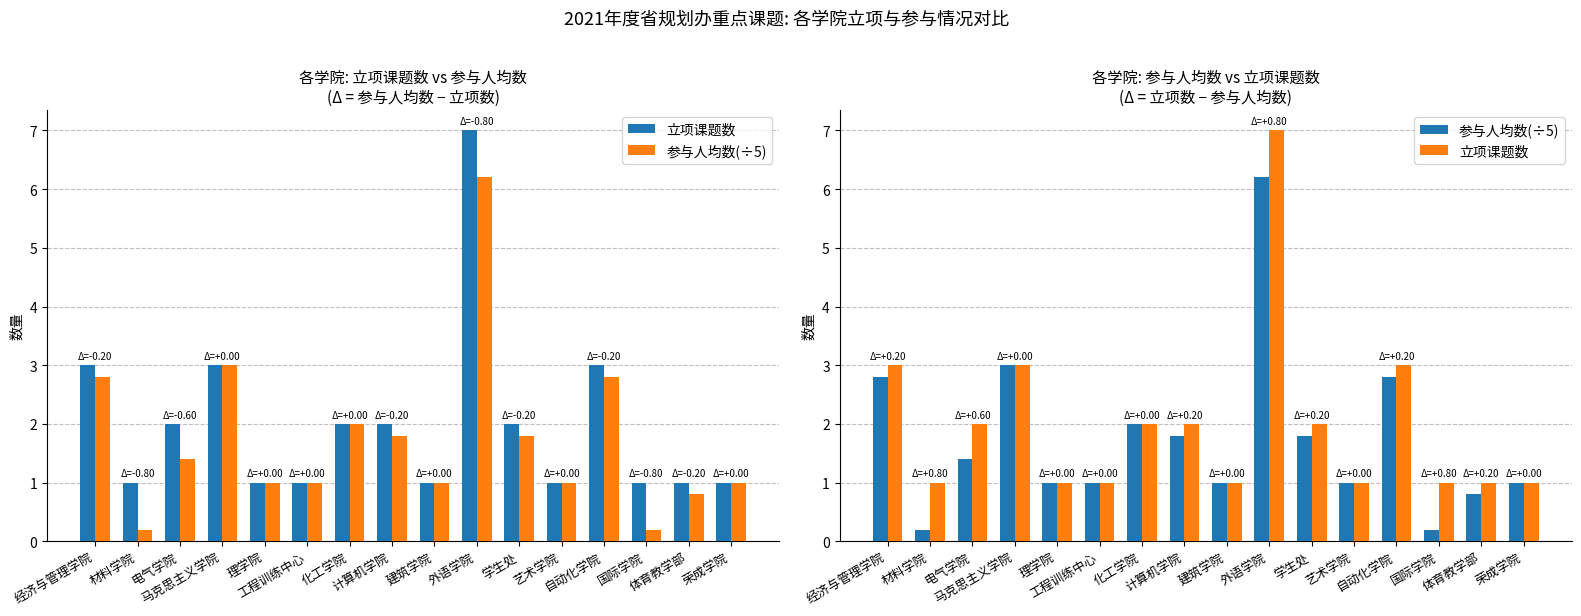

What is the label of the 4th bar from the right?

自动化学院